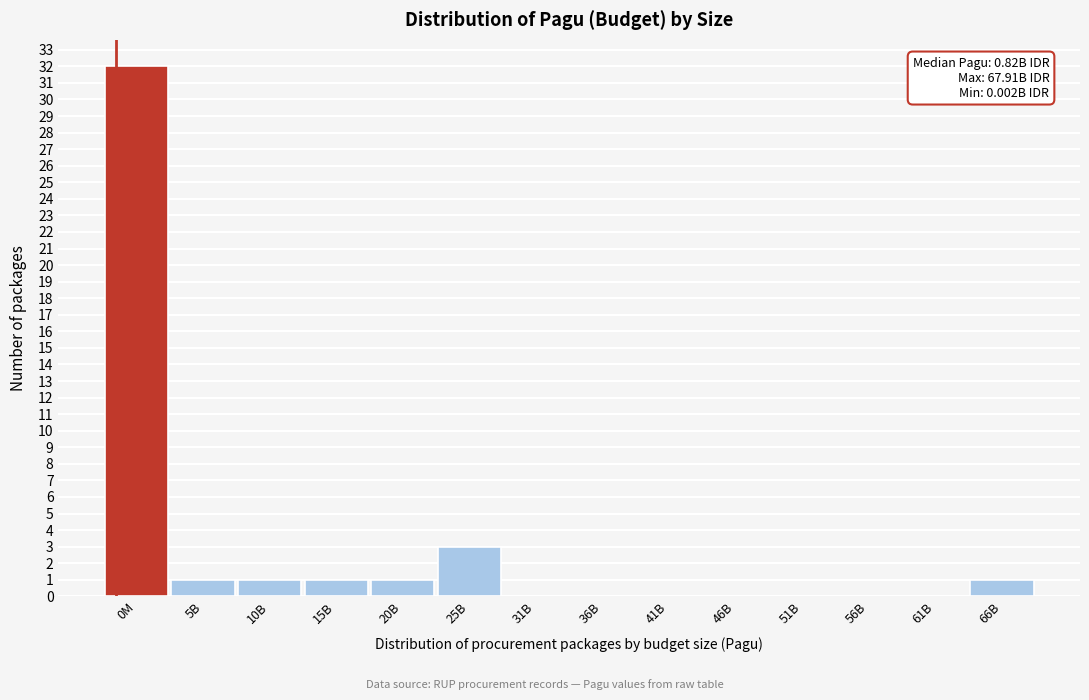

Reading left to right, what are all the values shown in this chart?

0M=32	5B=1	10B=1	15B=1	20B=1	25B=3	31B=0	36B=0	41B=0	46B=0	51B=0	56B=0	61B=0	66B=1